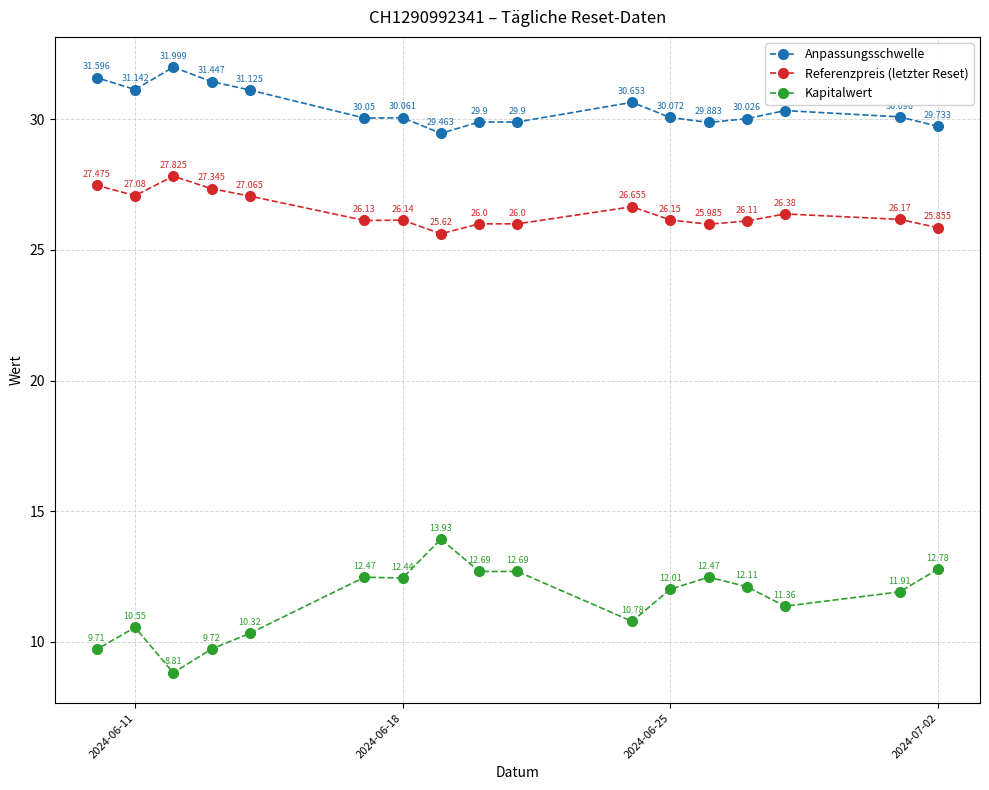

Which series has the largest total across all categories?

Anpassungsschwelle